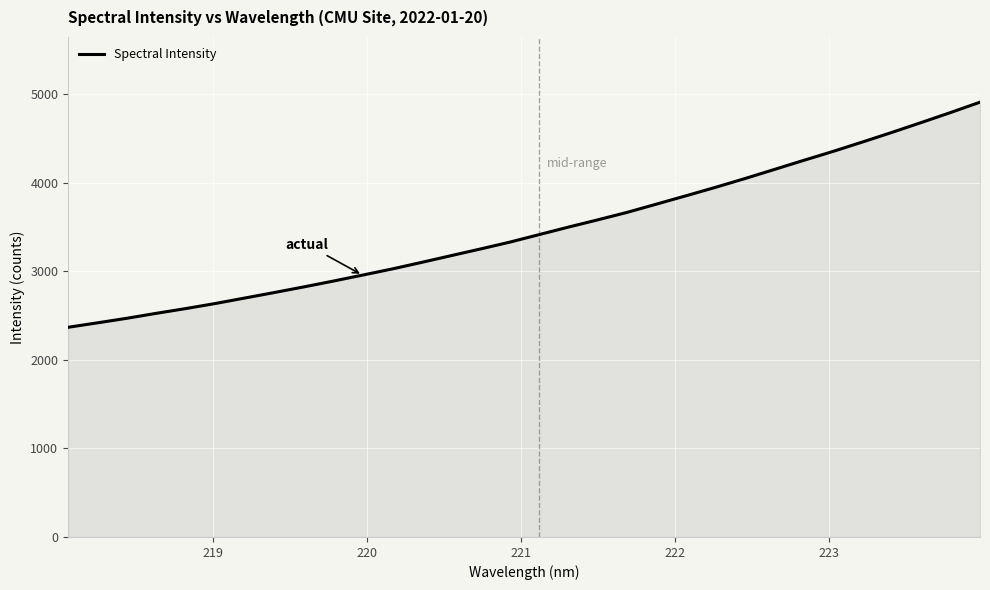

What is the smallest value displayed?

2367.5